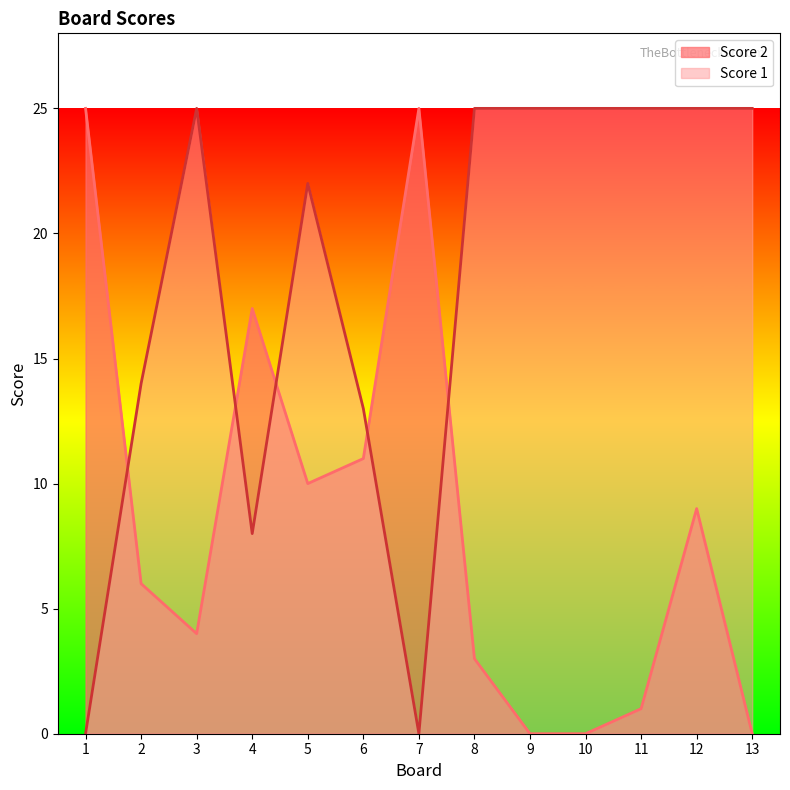

True or false: Score 1 has a value of 14 at 10.

False